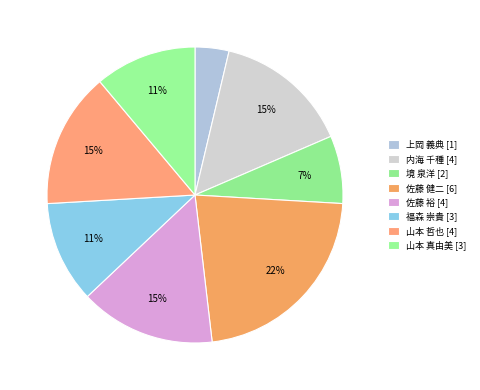

To the nearest percent, what is the difference between the 境 泉洋 and 佐藤 健二 slice percentages?

15%